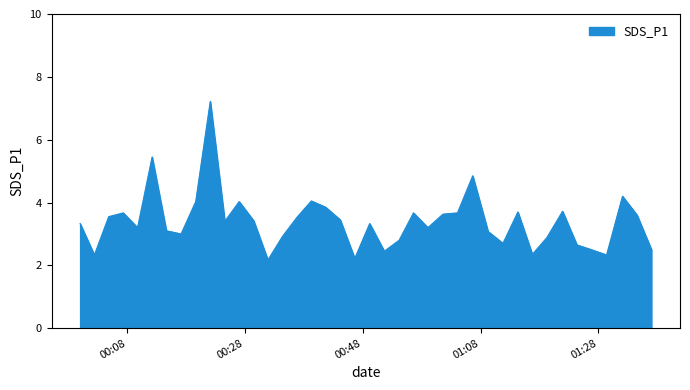

What is the minimum value shown in the chart?

2.2